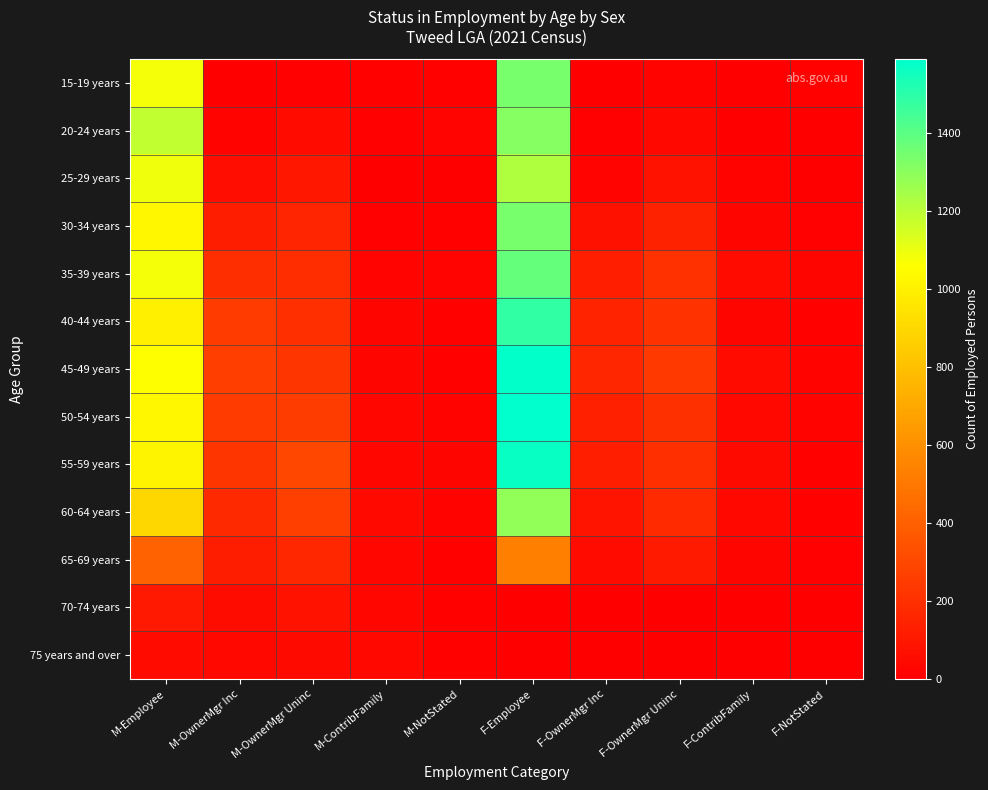

Reading right to left, extract all data points from this chart.

15-19 years: F-NotStated=12	F-ContribFamily=0	F-OwnerMgr Uninc=17	F-OwnerMgr Inc=4	F-Employee=1338	M-NotStated=11	M-ContribFamily=10	M-OwnerMgr Uninc=7	M-OwnerMgr Inc=0	M-Employee=1079
20-24 years: F-NotStated=3	F-ContribFamily=3	F-OwnerMgr Uninc=38	F-OwnerMgr Inc=8	F-Employee=1311	M-NotStated=19	M-ContribFamily=8	M-OwnerMgr Uninc=52	M-OwnerMgr Inc=16	M-Employee=1184
25-29 years: F-NotStated=0	F-ContribFamily=16	F-OwnerMgr Uninc=79	F-OwnerMgr Inc=21	F-Employee=1222	M-NotStated=6	M-ContribFamily=3	M-OwnerMgr Uninc=102	M-OwnerMgr Inc=56	M-Employee=1092
30-34 years: F-NotStated=9	F-ContribFamily=24	F-OwnerMgr Uninc=144	F-OwnerMgr Inc=72	F-Employee=1338	M-NotStated=13	M-ContribFamily=9	M-OwnerMgr Uninc=157	M-OwnerMgr Inc=125	M-Employee=1027
35-39 years: F-NotStated=23	F-ContribFamily=48	F-OwnerMgr Uninc=205	F-OwnerMgr Inc=132	F-Employee=1381	M-NotStated=19	M-ContribFamily=19	M-OwnerMgr Uninc=191	M-OwnerMgr Inc=193	M-Employee=1079
40-44 years: F-NotStated=12	F-ContribFamily=23	F-OwnerMgr Uninc=210	F-OwnerMgr Inc=150	F-Employee=1485	M-NotStated=13	M-ContribFamily=24	M-OwnerMgr Uninc=198	M-OwnerMgr Inc=250	M-Employee=999
45-49 years: F-NotStated=16	F-ContribFamily=47	F-OwnerMgr Uninc=241	F-OwnerMgr Inc=159	F-Employee=1585	M-NotStated=10	M-ContribFamily=22	M-OwnerMgr Uninc=225	M-OwnerMgr Inc=260	M-Employee=1058
50-54 years: F-NotStated=16	F-ContribFamily=35	F-OwnerMgr Uninc=204	F-OwnerMgr Inc=137	F-Employee=1589	M-NotStated=17	M-ContribFamily=30	M-OwnerMgr Uninc=253	M-OwnerMgr Inc=246	M-Employee=1029
55-59 years: F-NotStated=14	F-ContribFamily=45	F-OwnerMgr Uninc=197	F-OwnerMgr Inc=131	F-Employee=1569	M-NotStated=26	M-ContribFamily=30	M-OwnerMgr Uninc=295	M-OwnerMgr Inc=222	M-Employee=1014
60-64 years: F-NotStated=15	F-ContribFamily=38	F-OwnerMgr Uninc=178	F-OwnerMgr Inc=85	F-Employee=1285	M-NotStated=18	M-ContribFamily=42	M-OwnerMgr Uninc=265	M-OwnerMgr Inc=171	M-Employee=894
65-69 years: F-NotStated=8	F-ContribFamily=24	F-OwnerMgr Uninc=113	F-OwnerMgr Inc=48	F-Employee=529	M-NotStated=15	M-ContribFamily=34	M-OwnerMgr Uninc=165	M-OwnerMgr Inc=127	M-Employee=412
70-74 years: F-NotStated=0	F-ContribFamily=0	F-OwnerMgr Uninc=0	F-OwnerMgr Inc=0	F-Employee=0	M-NotStated=11	M-ContribFamily=30	M-OwnerMgr Uninc=81	M-OwnerMgr Inc=55	M-Employee=107
75 years and over: F-NotStated=0	F-ContribFamily=0	F-OwnerMgr Uninc=0	F-OwnerMgr Inc=0	F-Employee=0	M-NotStated=12	M-ContribFamily=40	M-OwnerMgr Uninc=46	M-OwnerMgr Inc=40	M-Employee=49